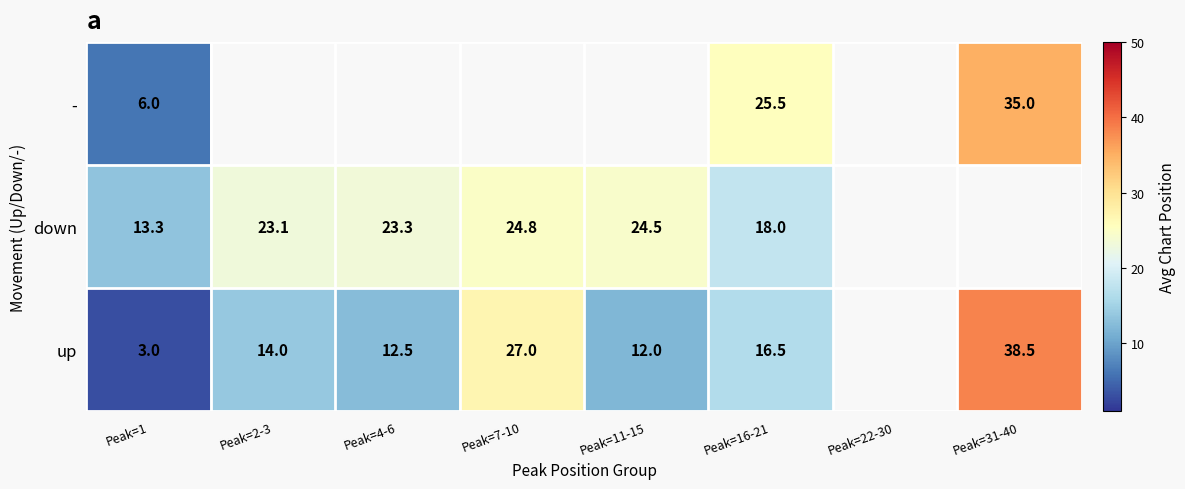

Which category has the lowest value across all series?

Peak=1